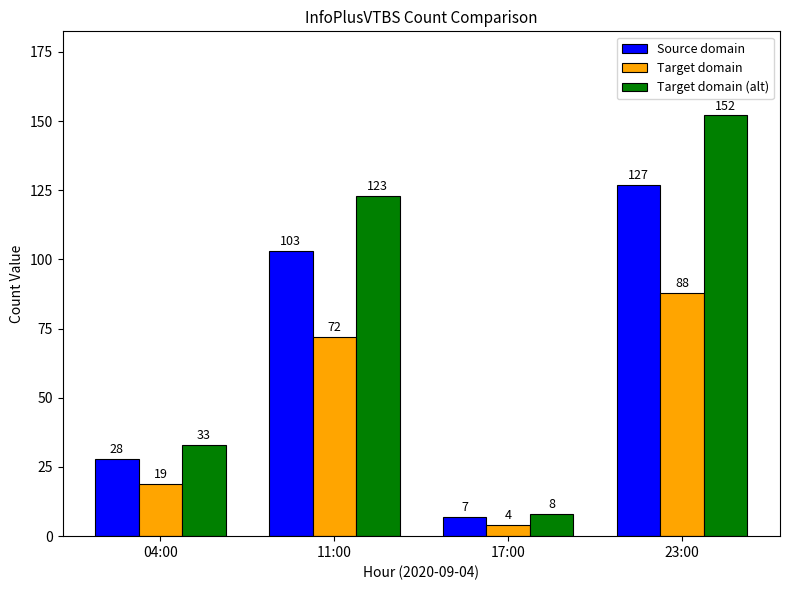

Which series has the largest total across all categories?

Target domain (alt)